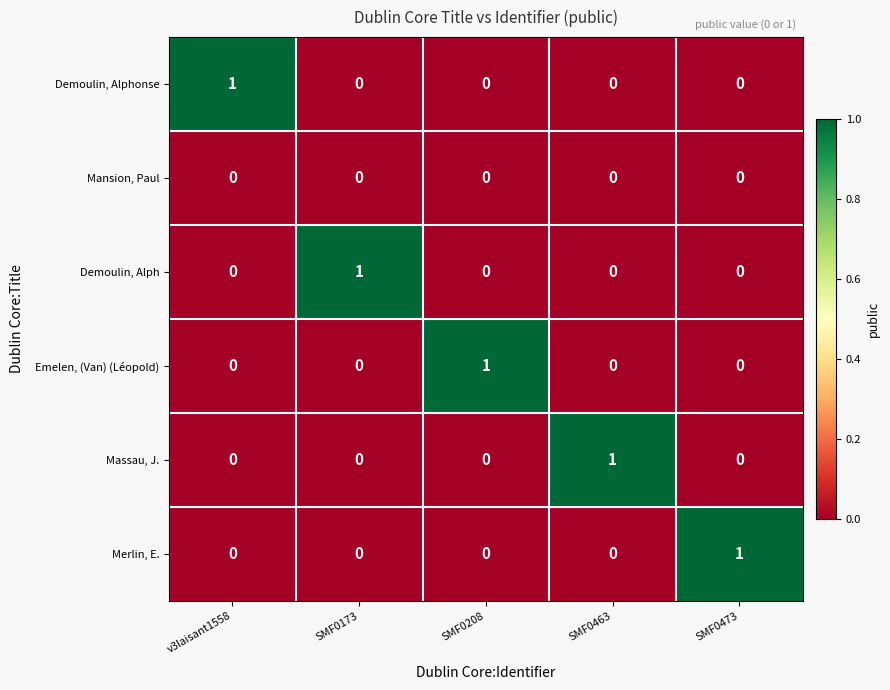

The value of Demoulin, Alphonse at v3laisant1558 is 1. True or false?

True